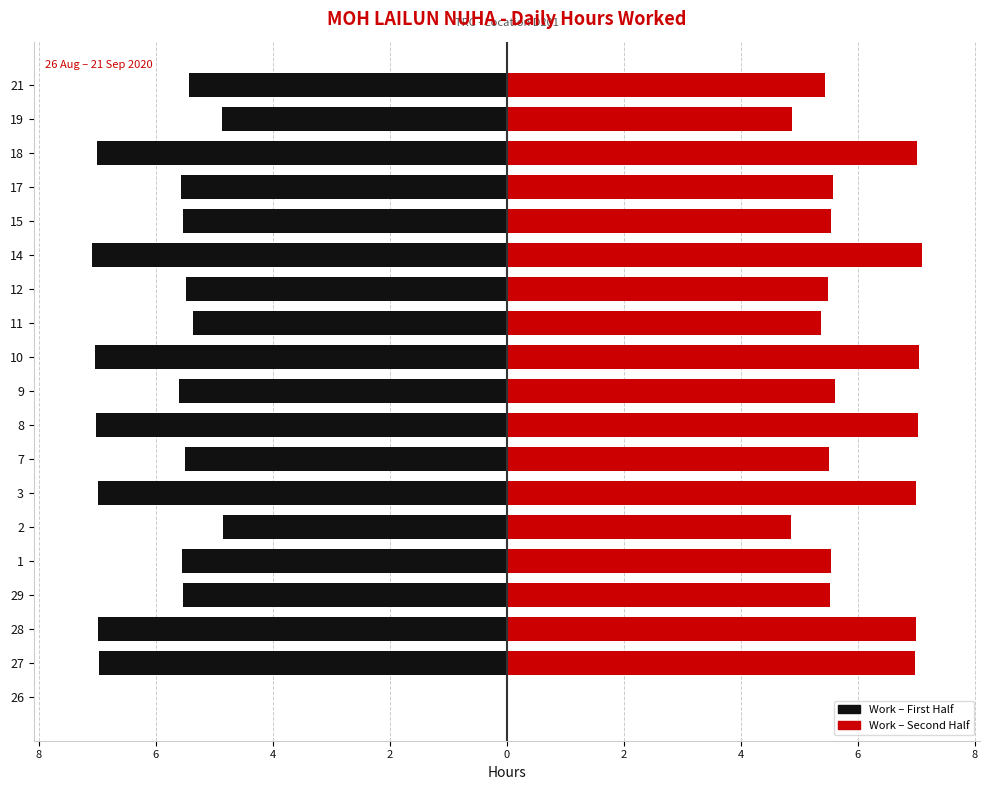

Does the chart contain stacked bars?

No